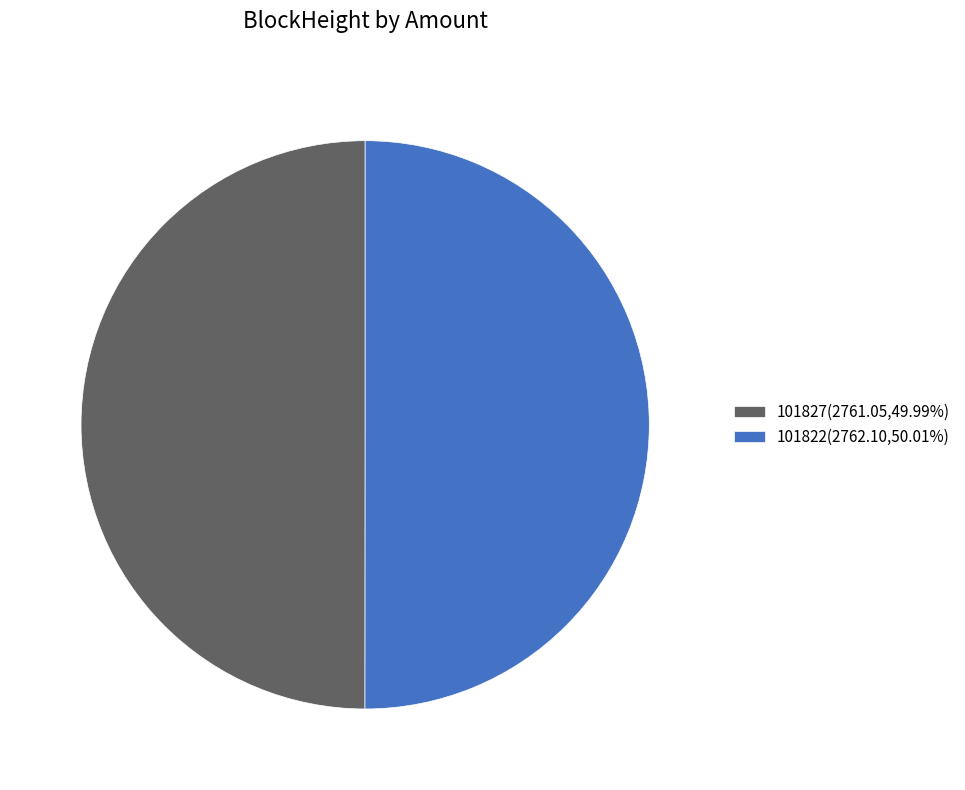

Combined, do 101827(2761.05,49.99%) and 101822(2762.10,50.01%) account for over 50%?

Yes